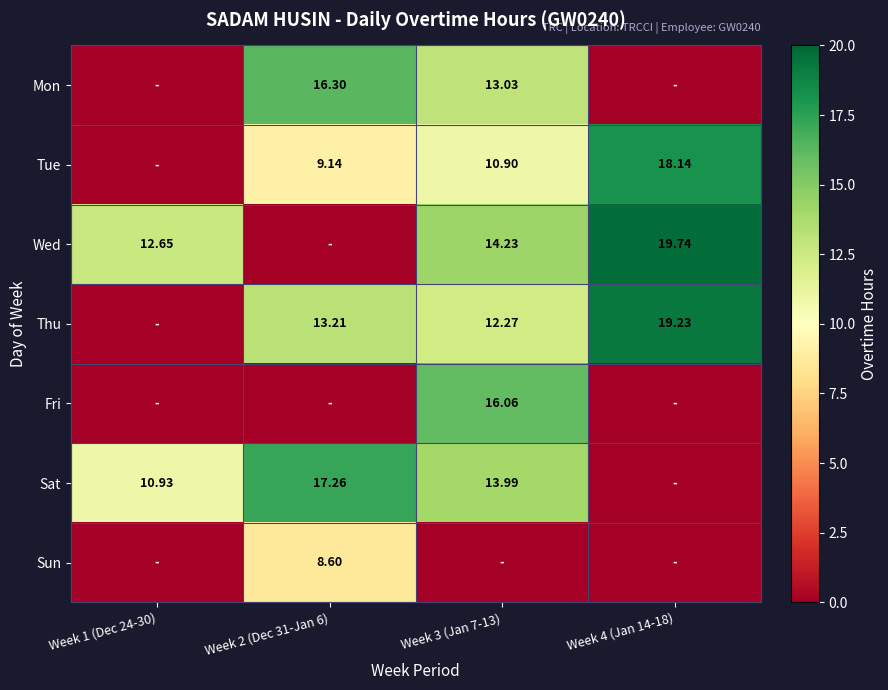

Is the value of Tue at Week 4 (Jan 14-18) greater than the value of Sat at Week 1 (Dec 24-30)?

Yes